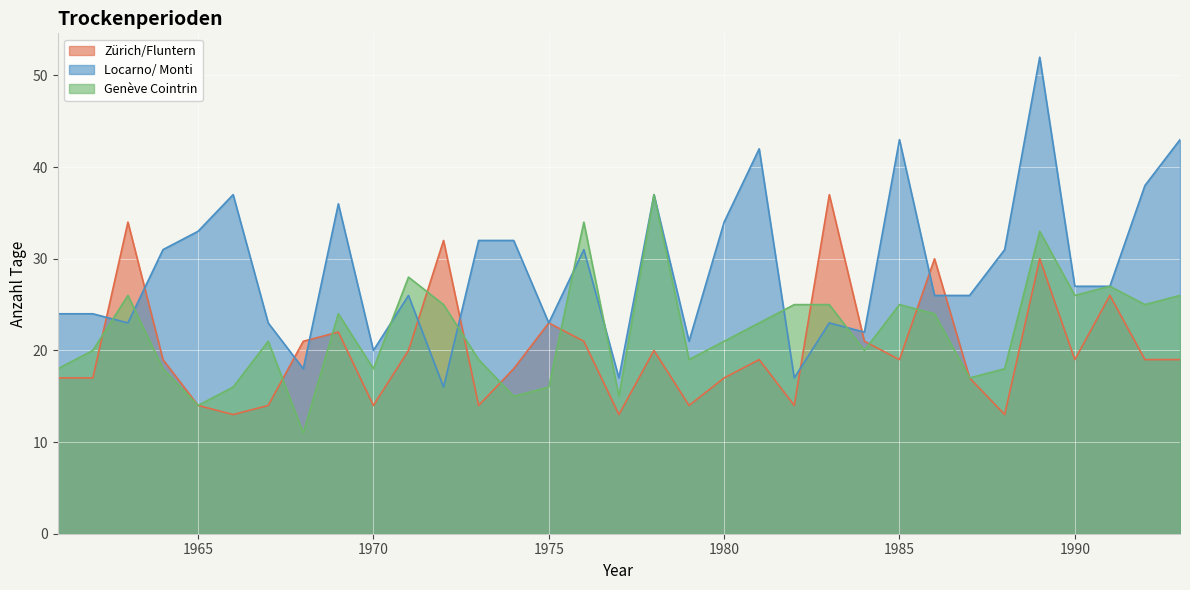

How many lines are shown in the chart?

3